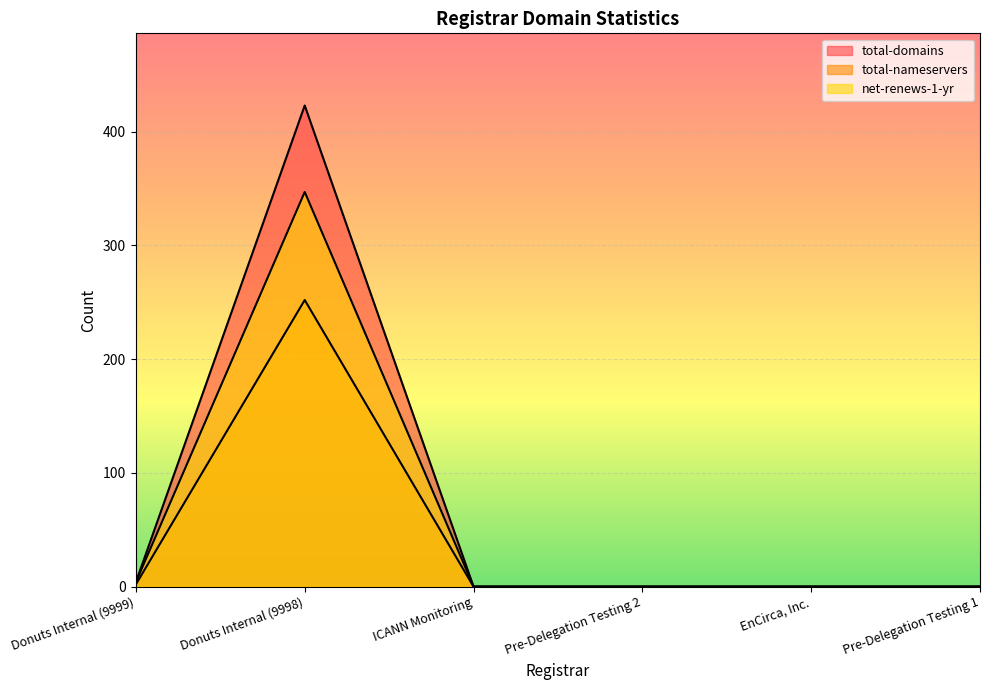

True or false: total-domains and total-nameservers intersect in this chart.

False